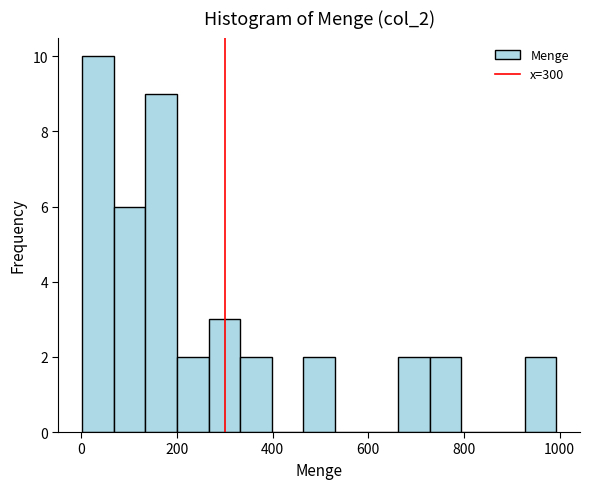

Read against the x-axis, roughly where is the centre of the tallest bar?

40